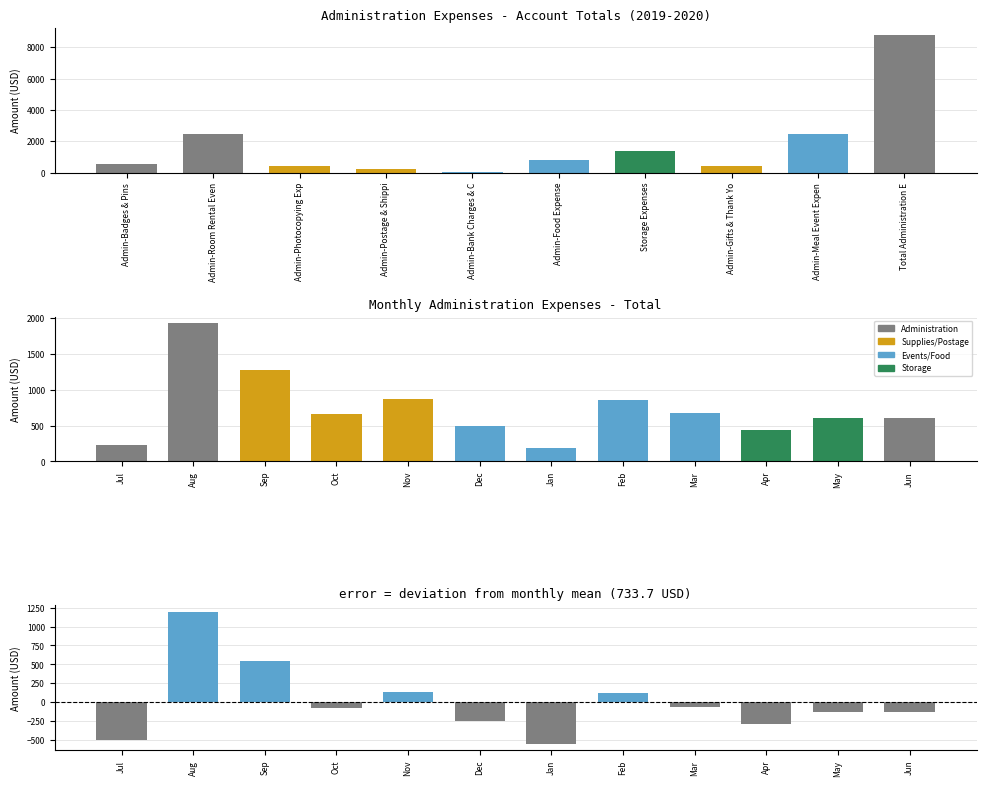

What is the minimum value shown in the chart?

36.0